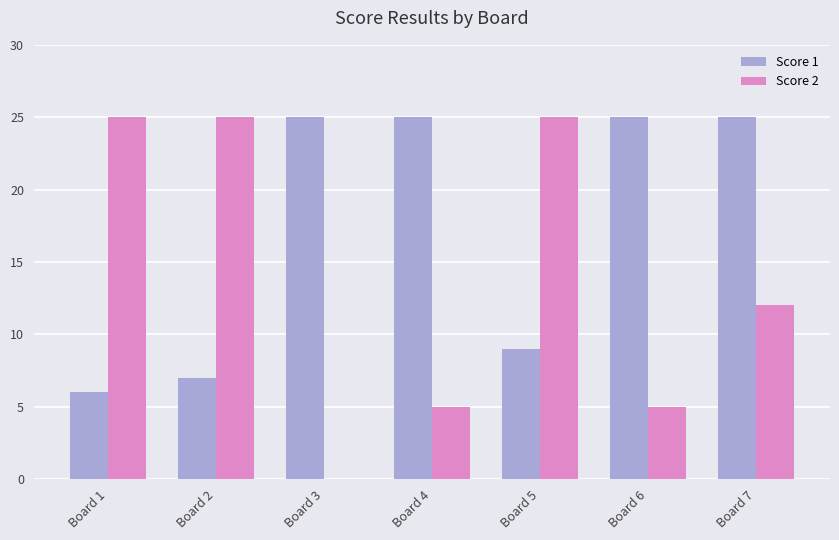

Which series has the largest range (max minus min)?

Score 2